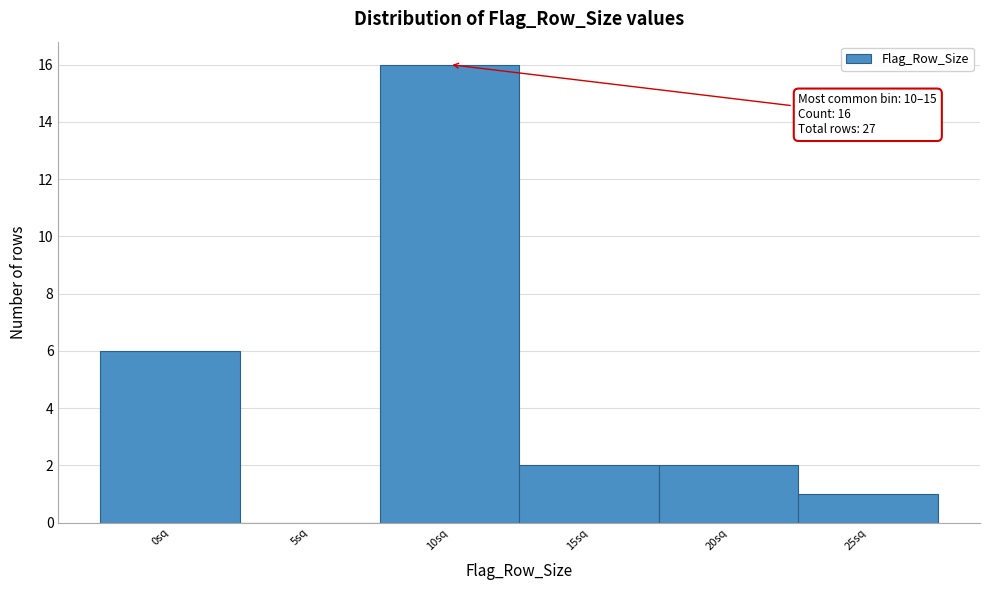

Reading left to right, list all the values displayed in this chart.

0sq=6	5sq=0	10sq=16	15sq=2	20sq=2	25sq=1